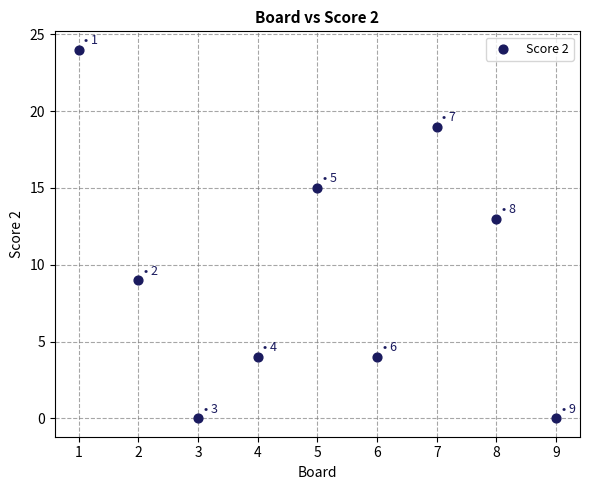

What Y value in the scatter plot is closest to 12?

13